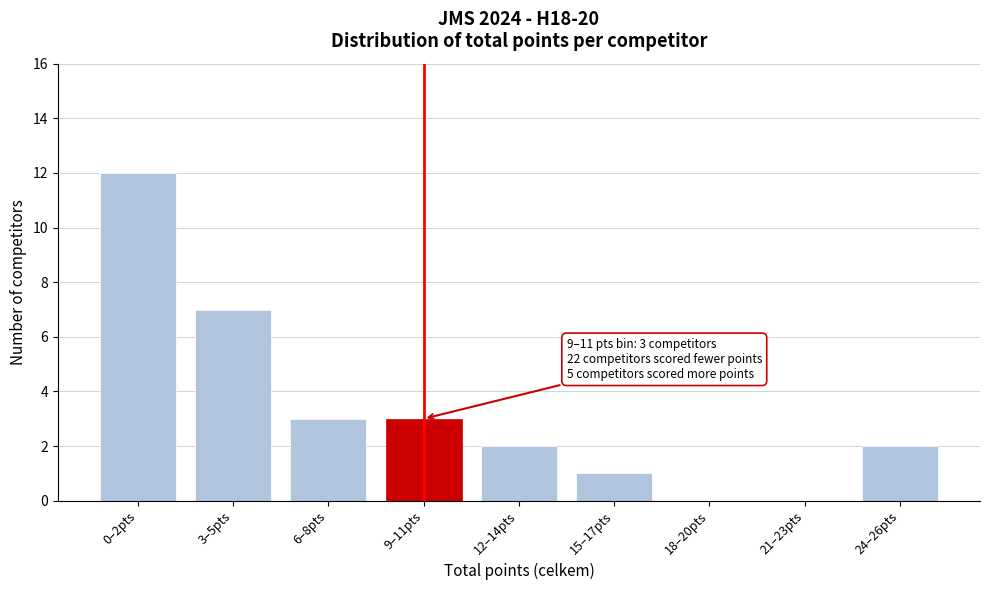

Reading right to left, extract all data points from this chart.

24–26pts=2	21–23pts=0	18–20pts=0	15–17pts=1	12–14pts=2	9–11pts=3	6–8pts=3	3–5pts=7	0–2pts=12